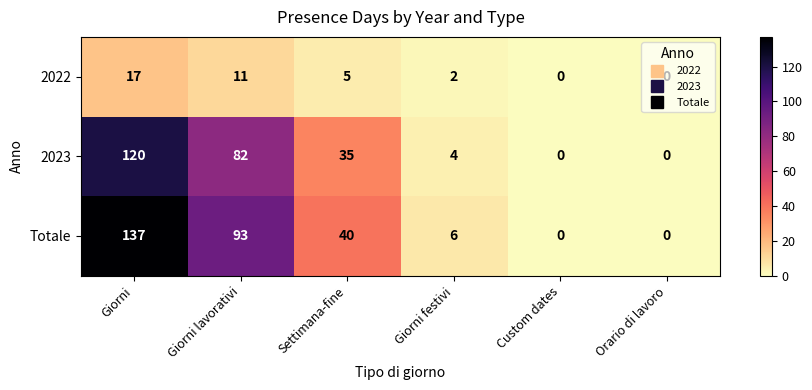

The Totale series shows 137 at Giorni. True or false?

True